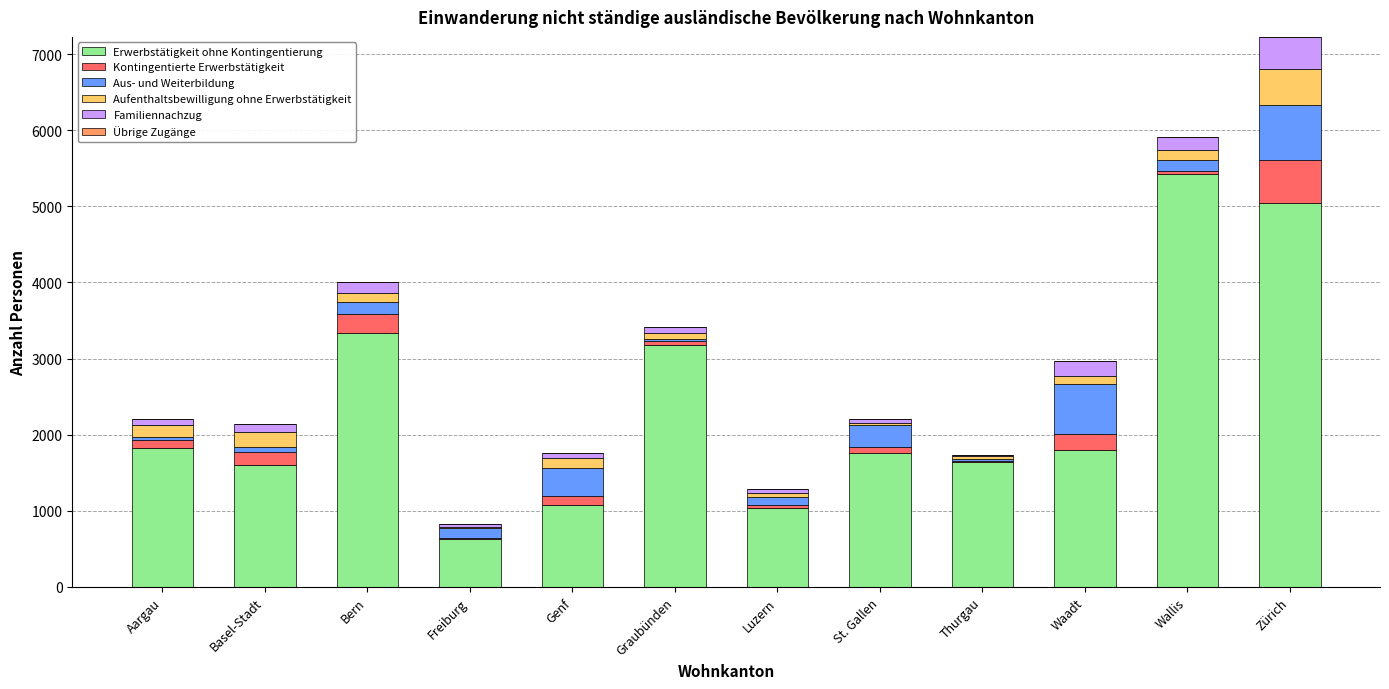

At which label does Erwerbstätigkeit ohne Kontingentierung reach its peak?

Wallis